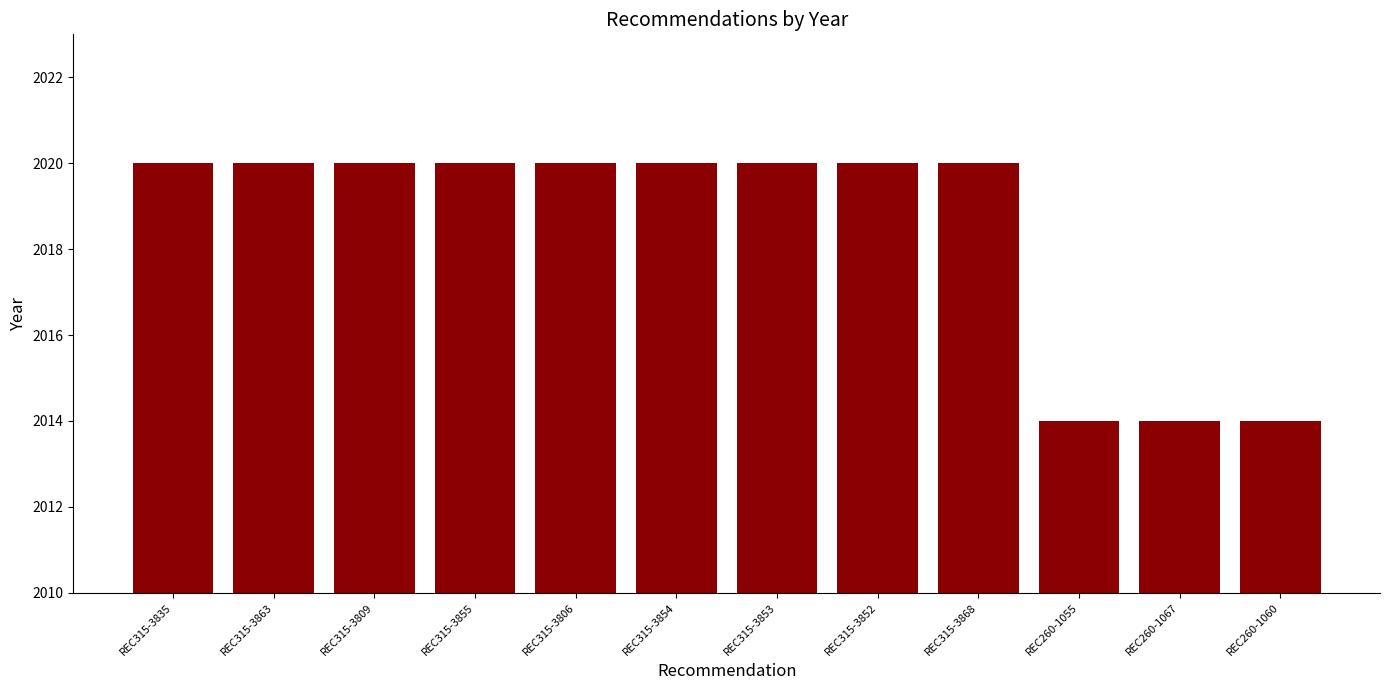

What is the difference between the maximum and minimum values?

6